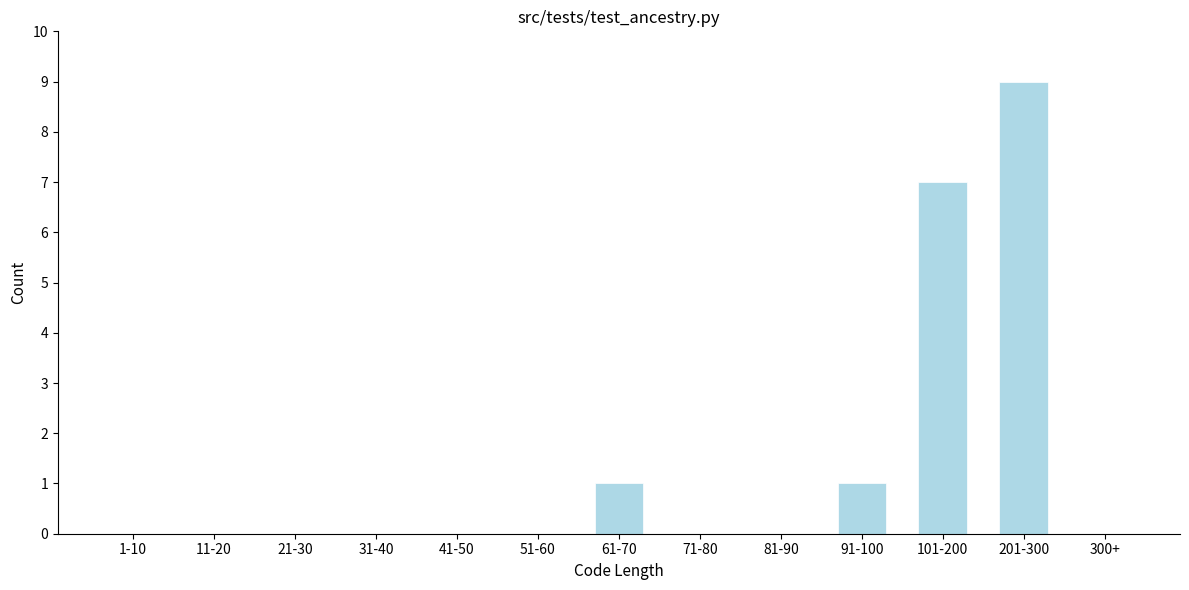

Reading right to left, list all the values displayed in this chart.

300+=0	201-300=9	101-200=7	91-100=1	81-90=0	71-80=0	61-70=1	51-60=0	41-50=0	31-40=0	21-30=0	11-20=0	1-10=0